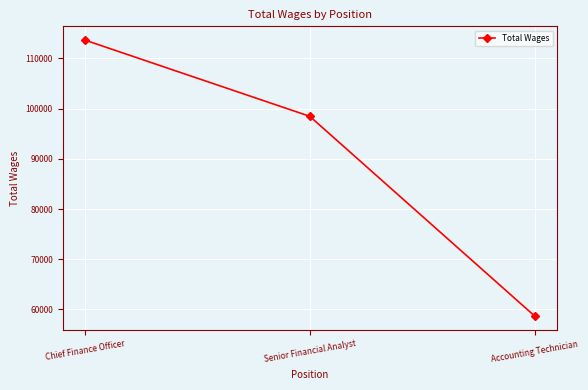

The chart shows a value of 169244 at Senior Financial Analyst. True or false?

False